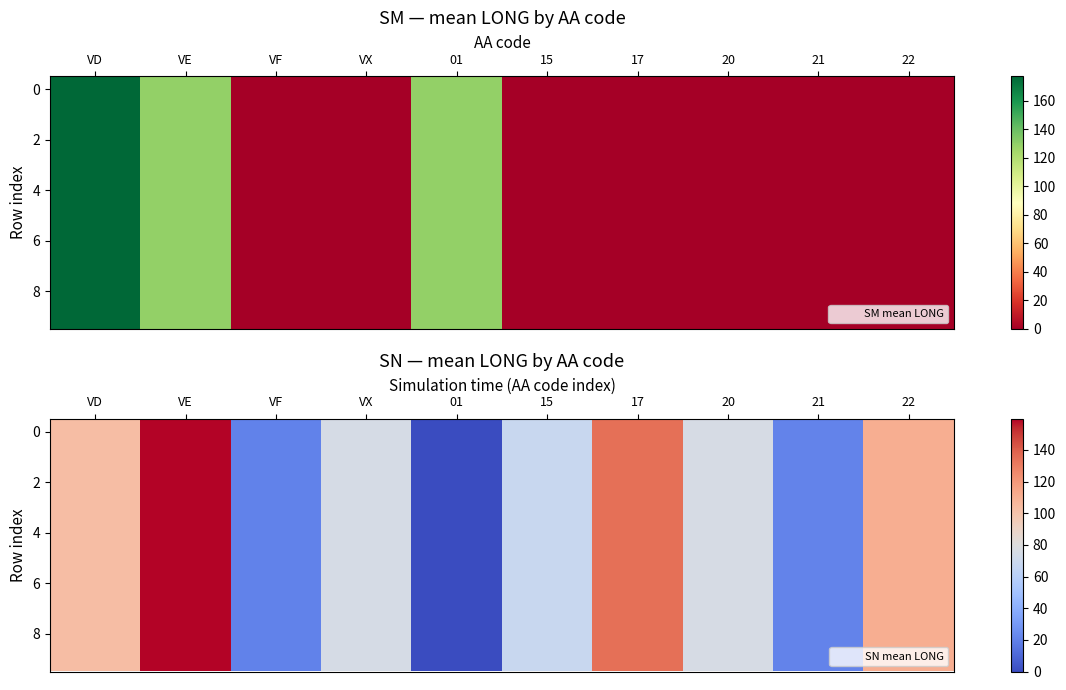

What is the total value across all series at 22?

1107.0